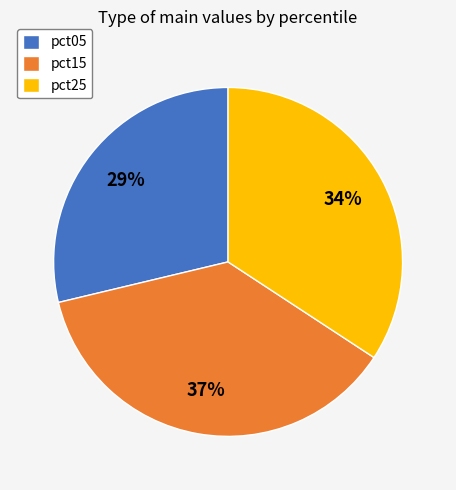

How many segments does this pie chart have?

3